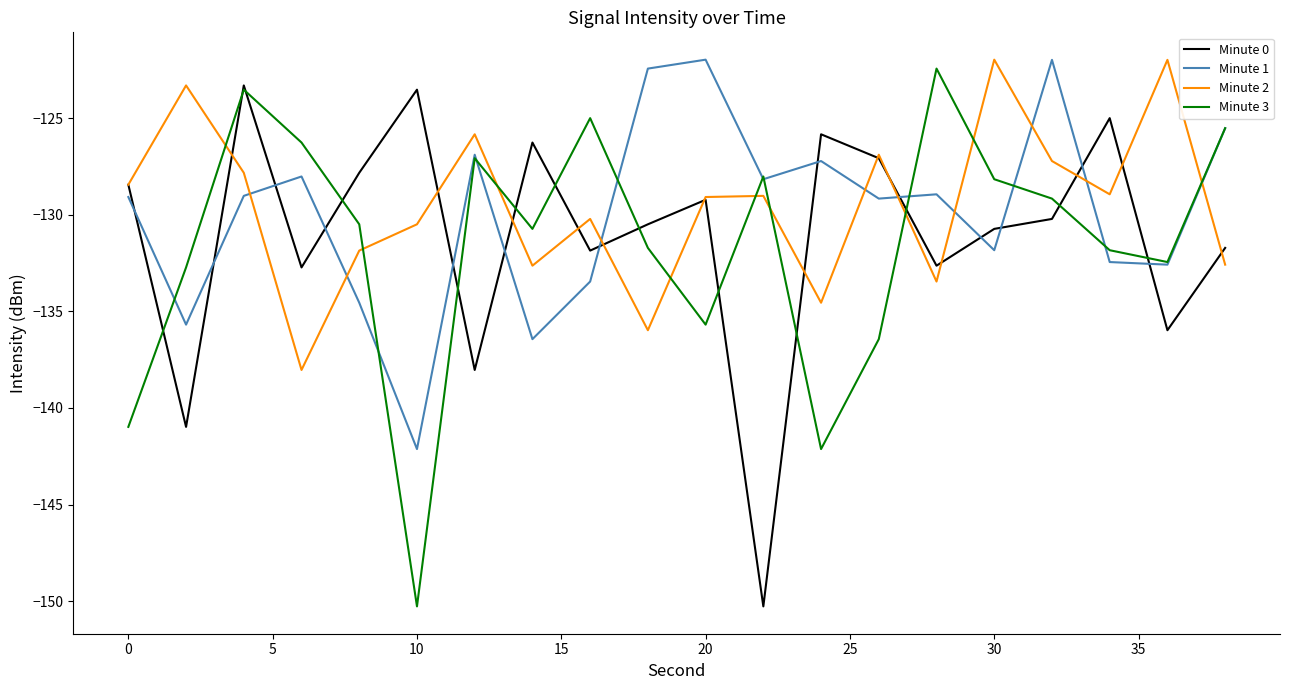

True or false: Minute 2 and Minute 3 cross at least once.

True